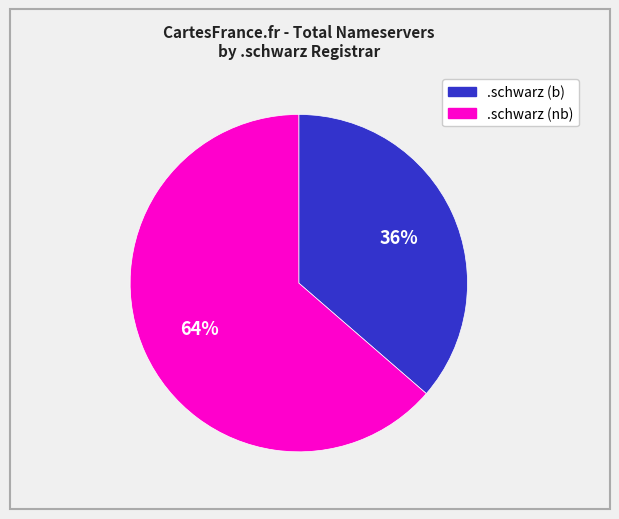

To the nearest percent, what is the average slice percentage?

50%